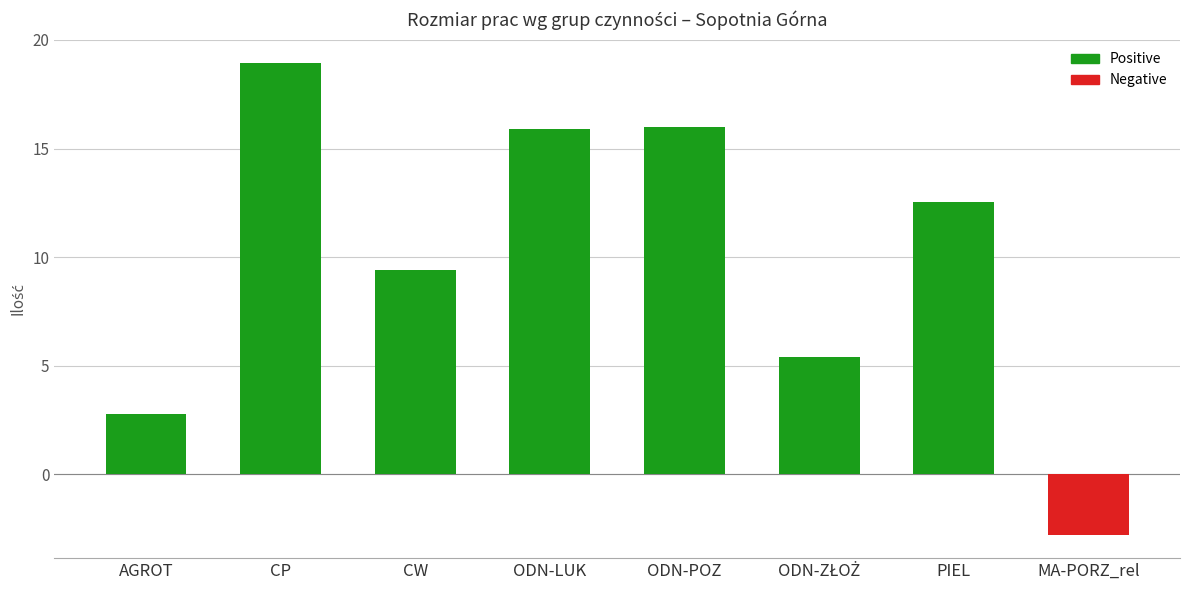

Which has a higher value, MA-PORZ_rel or AGROT?

AGROT